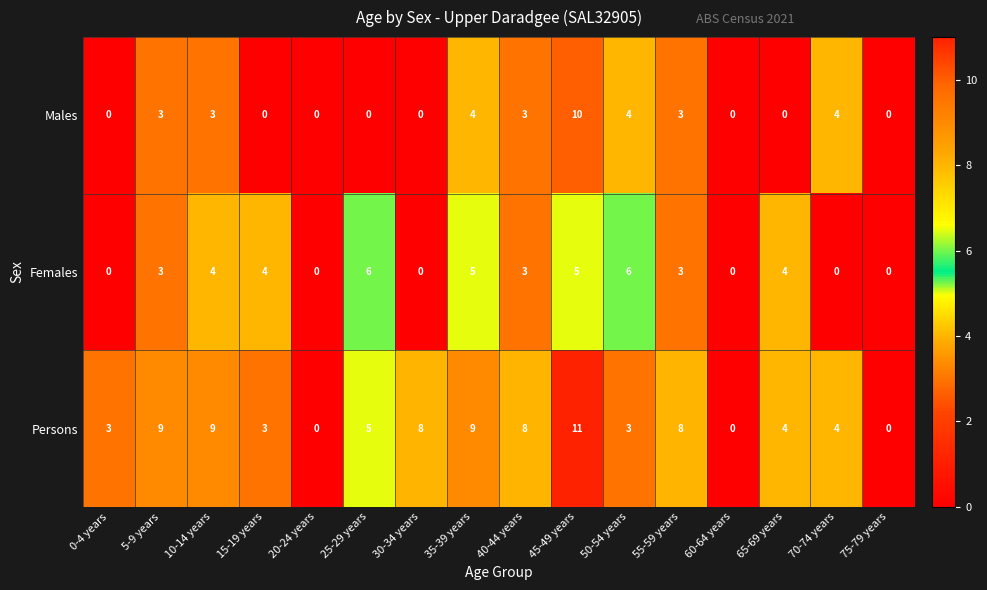

What is the maximum value for Females?

6